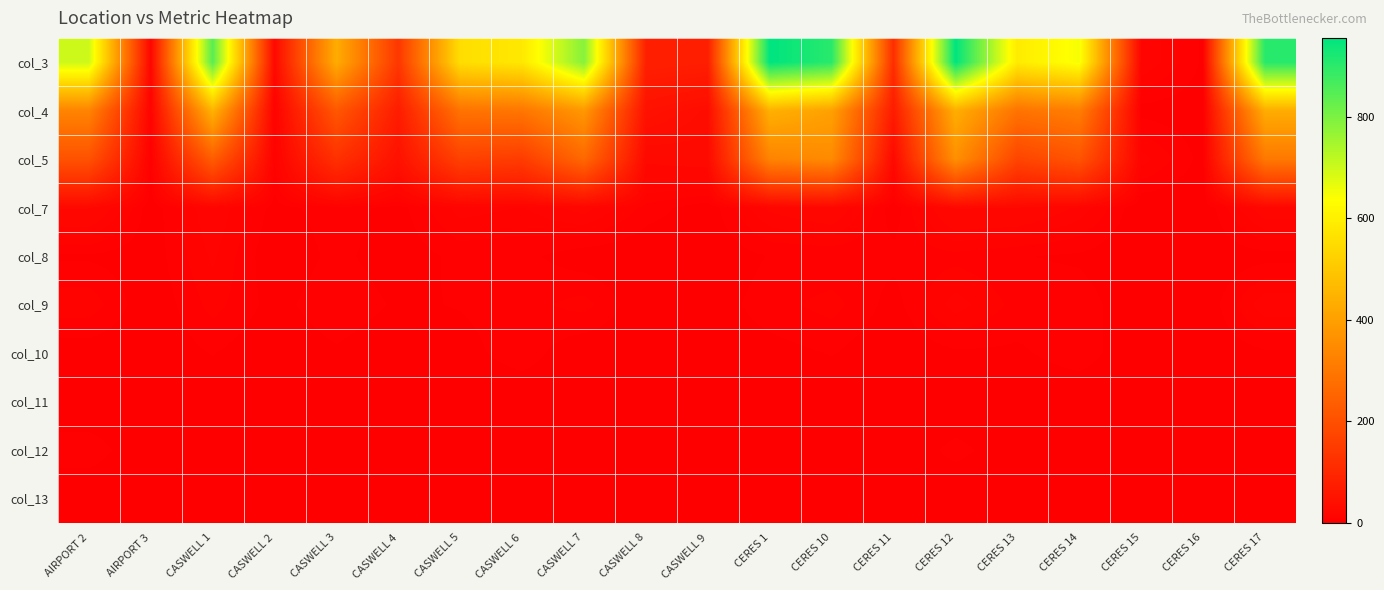

Between AIRPORT 2 and CERES 13, which series saw the biggest shift?

col_3